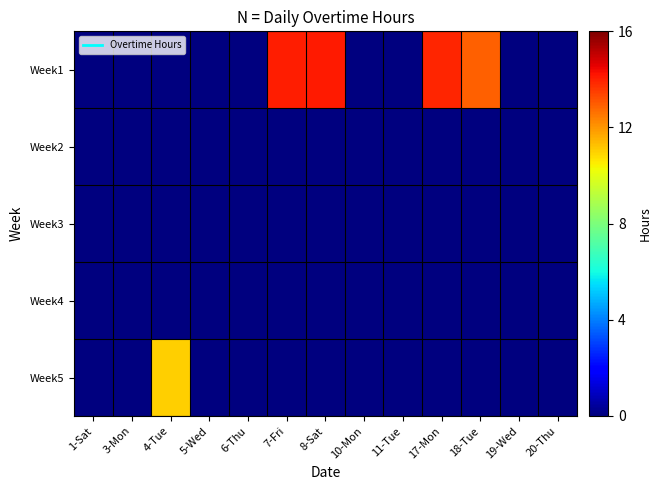

At which category is the sum across all series the highest?

8-Sat